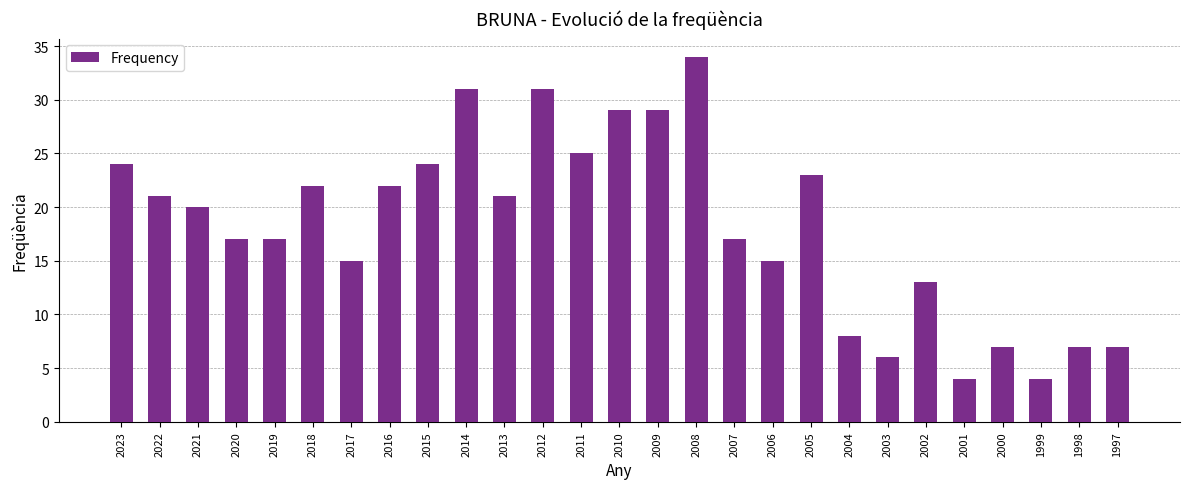

True or false: the data shows 58 at 2008.

False